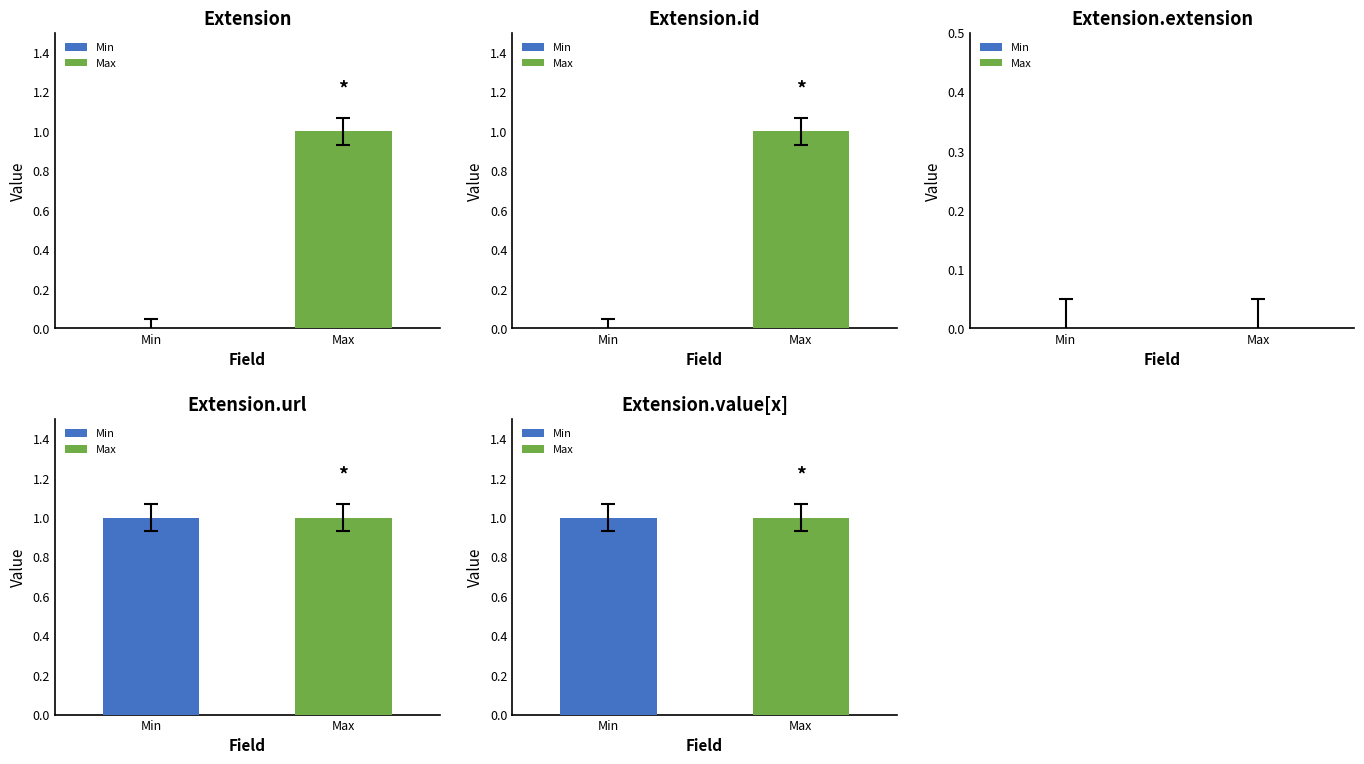

Does the chart contain stacked bars?

No